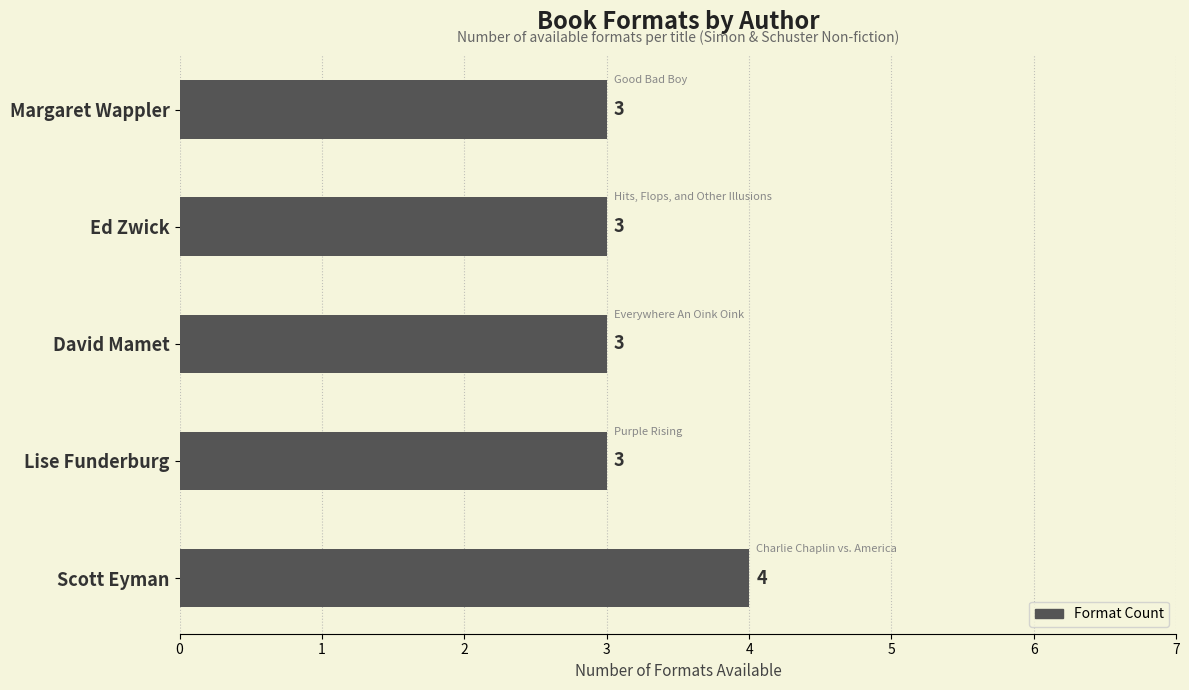

Which category has the highest value across all series?

Scott Eyman